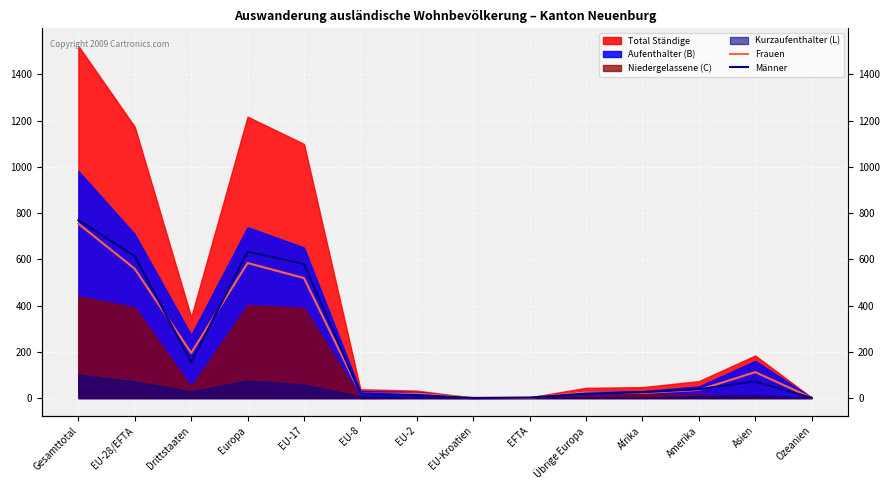

How many lines are shown in the chart?

2